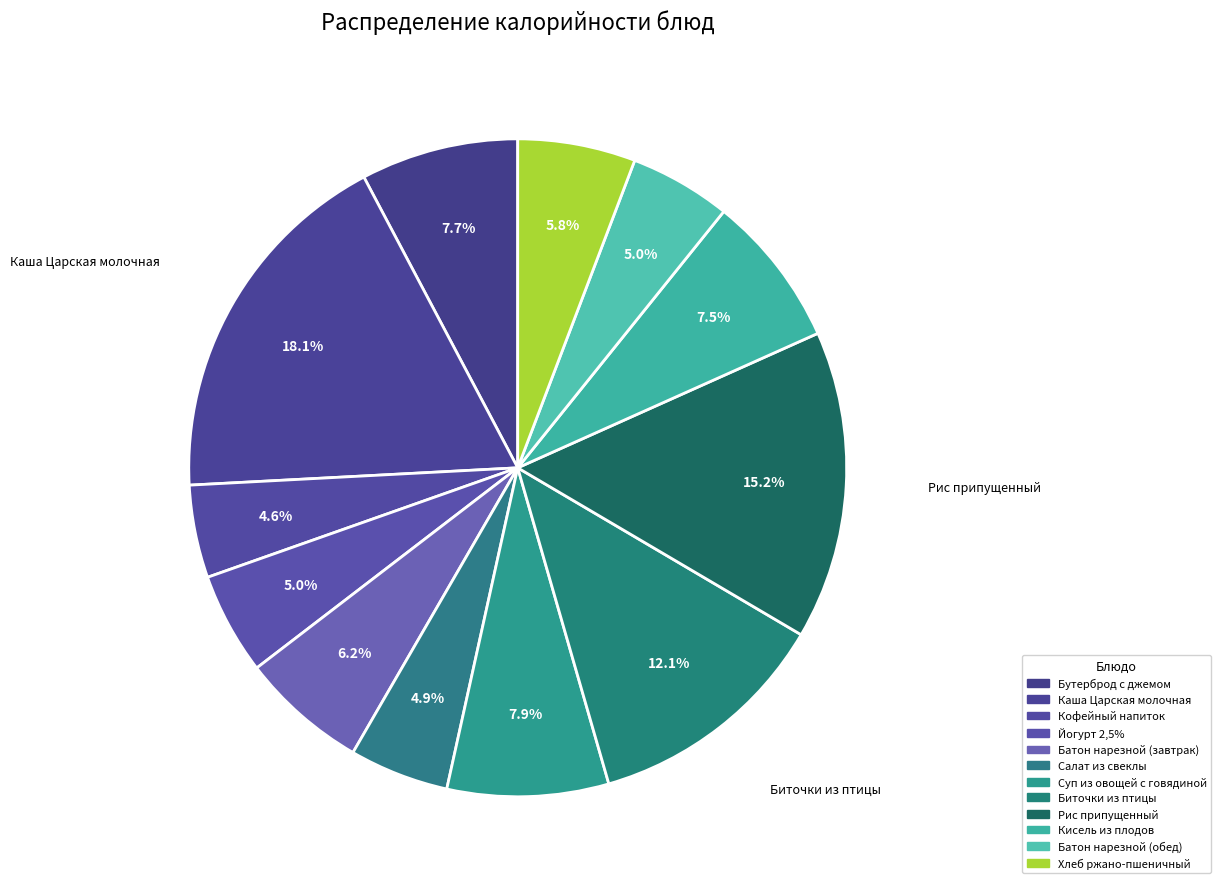

Is there a majority slice in this chart?

No